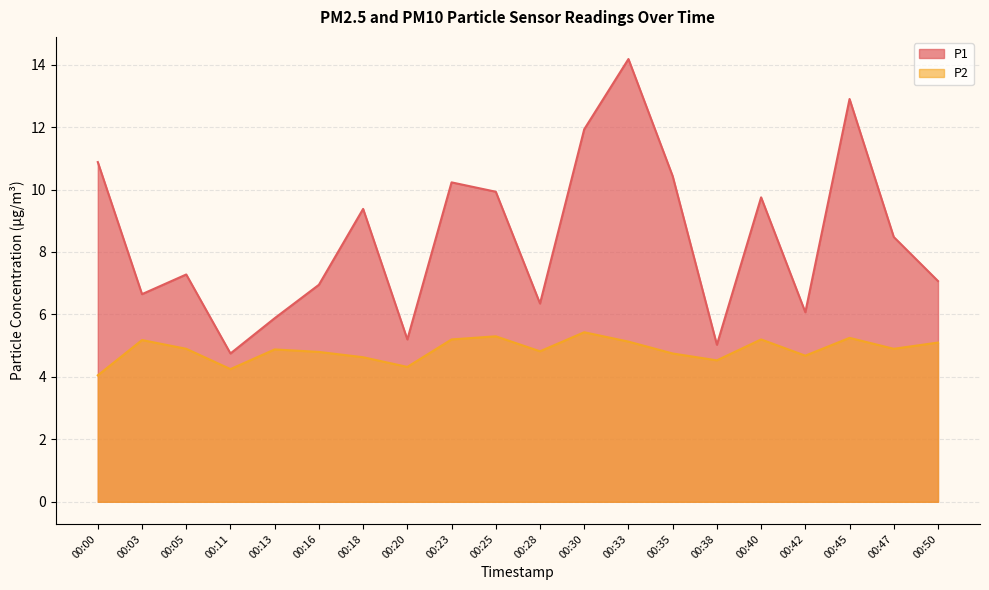

The P2 series shows 4.3 at 00:20. True or false?

True